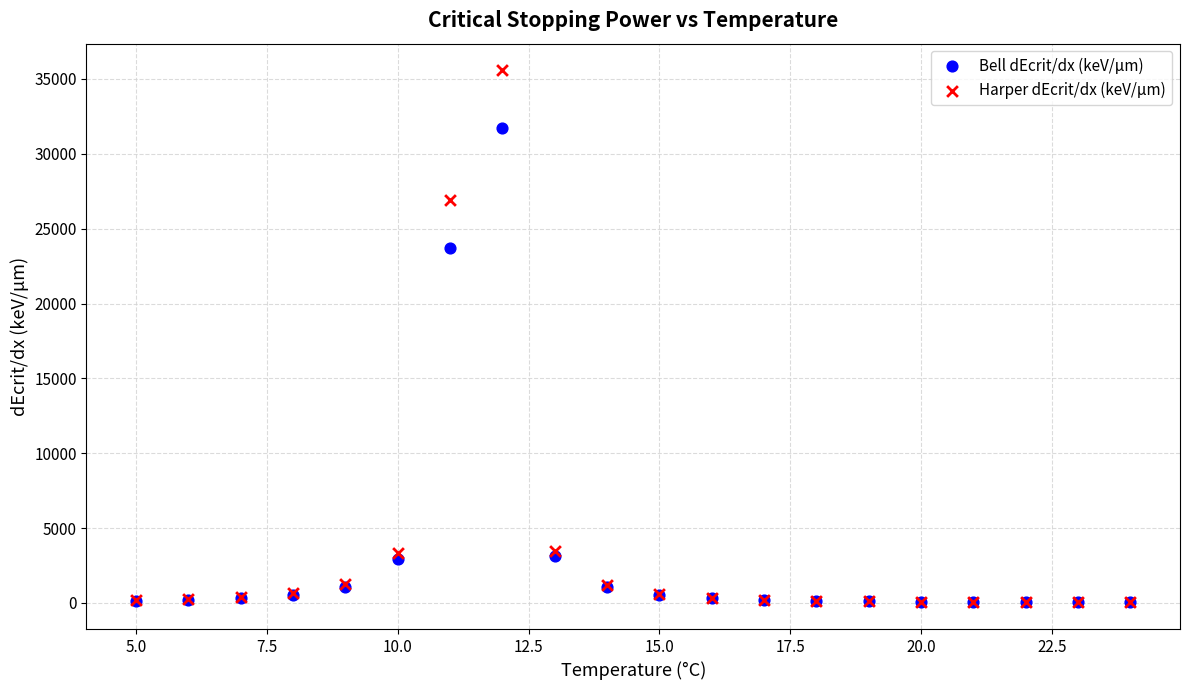

In the Bell dEcrit/dx (keV/μm) series, what Y value is closest to 15870?

23683.1